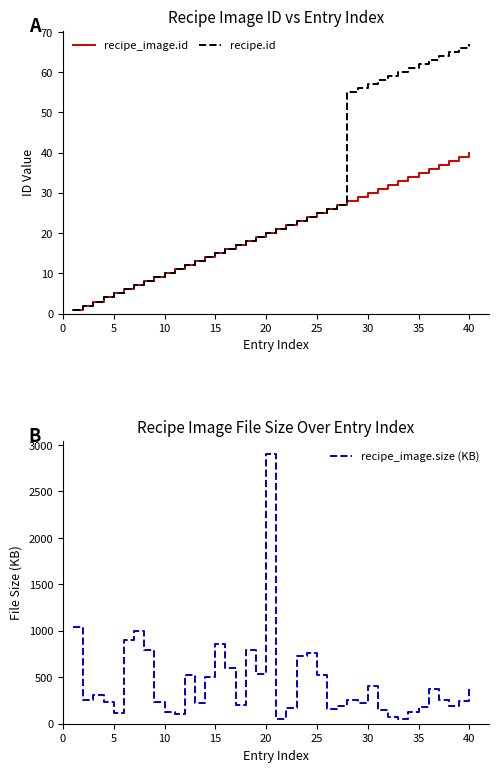

Reading left to right, list all the values displayed in this chart.

recipe_image.id: 1.0	2.0	3.0	4.0	5.0	6.0	7.0	8.0	9.0	10.0	11.0	12.0	13.0	14.0	15.0	16.0	17.0	18.0	19.0	20.0	21.0	22.0	23.0	24.0	25.0	26.0	27.0	28.0	29.0	30.0	31.0	32.0	33.0	34.0	35.0	36.0	37.0	38.0	39.0	40.0
recipe.id: 1.0	2.0	3.0	4.0	5.0	6.0	7.0	8.0	9.0	10.0	11.0	12.0	13.0	14.0	15.0	16.0	17.0	18.0	19.0	20.0	21.0	22.0	23.0	24.0	25.0	26.0	27.0	55.0	56.0	57.0	58.0	59.0	60.0	61.0	62.0	63.0	64.0	65.0	66.0	67.0
recipe_image.size (KB): 1039.4	251.5	312.4	233.3	111.9	900.0	998.9	793.8	234.4	121.6	109.0	521.7	226.7	506.2	856.2	595.5	200.7	797.2	535.4	2902.1	47.7	167.5	729.9	766.2	520.0	163.2	196.1	260.4	220.4	408.4	144.5	75.3	46.5	126.1	177.5	368.7	255.9	194.7	243.5	391.4